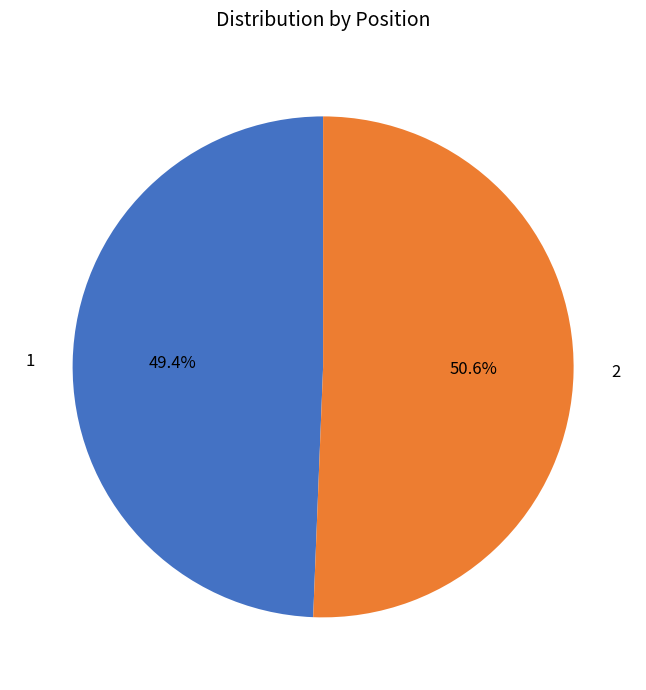

How many slices are in this pie chart?

2